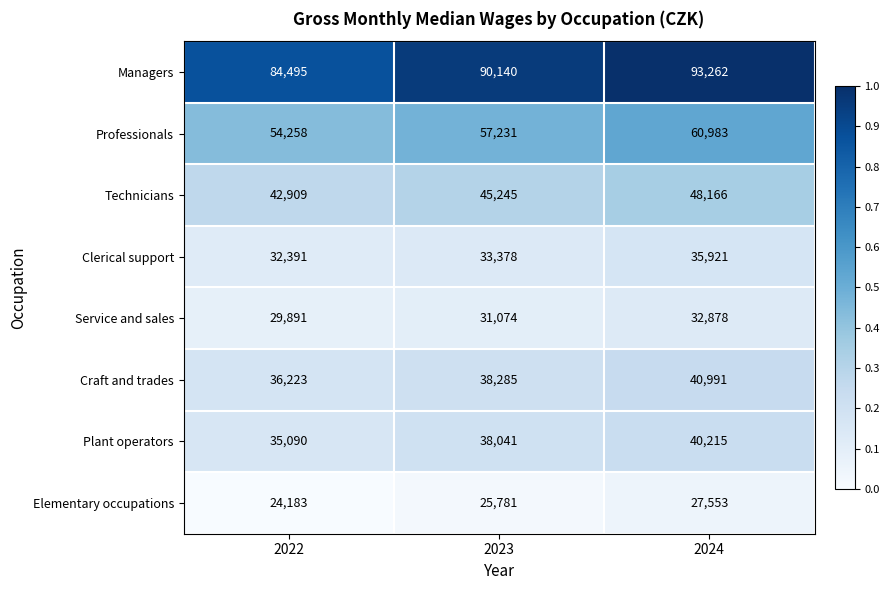

What is the greatest value displayed?

93262